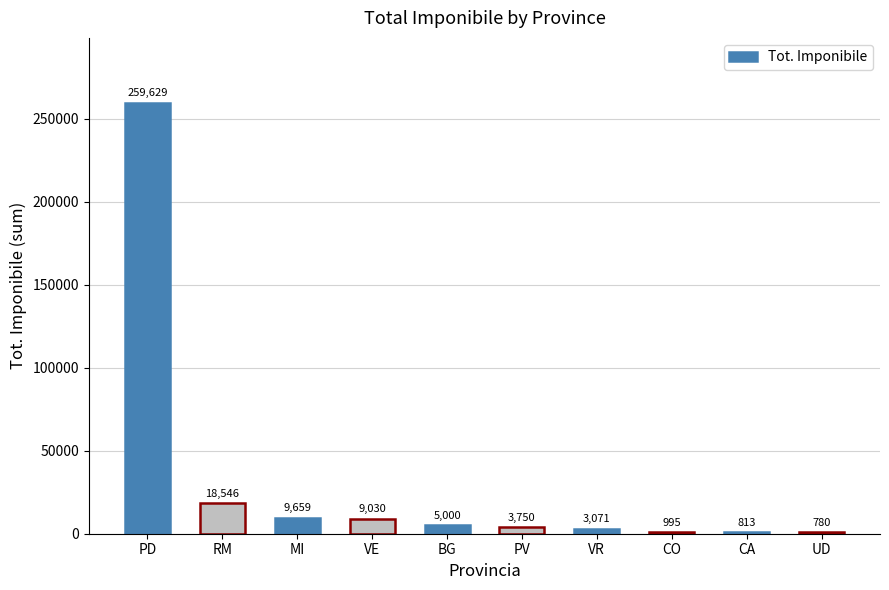

What is the change in value from PV to UD?

-2970.0